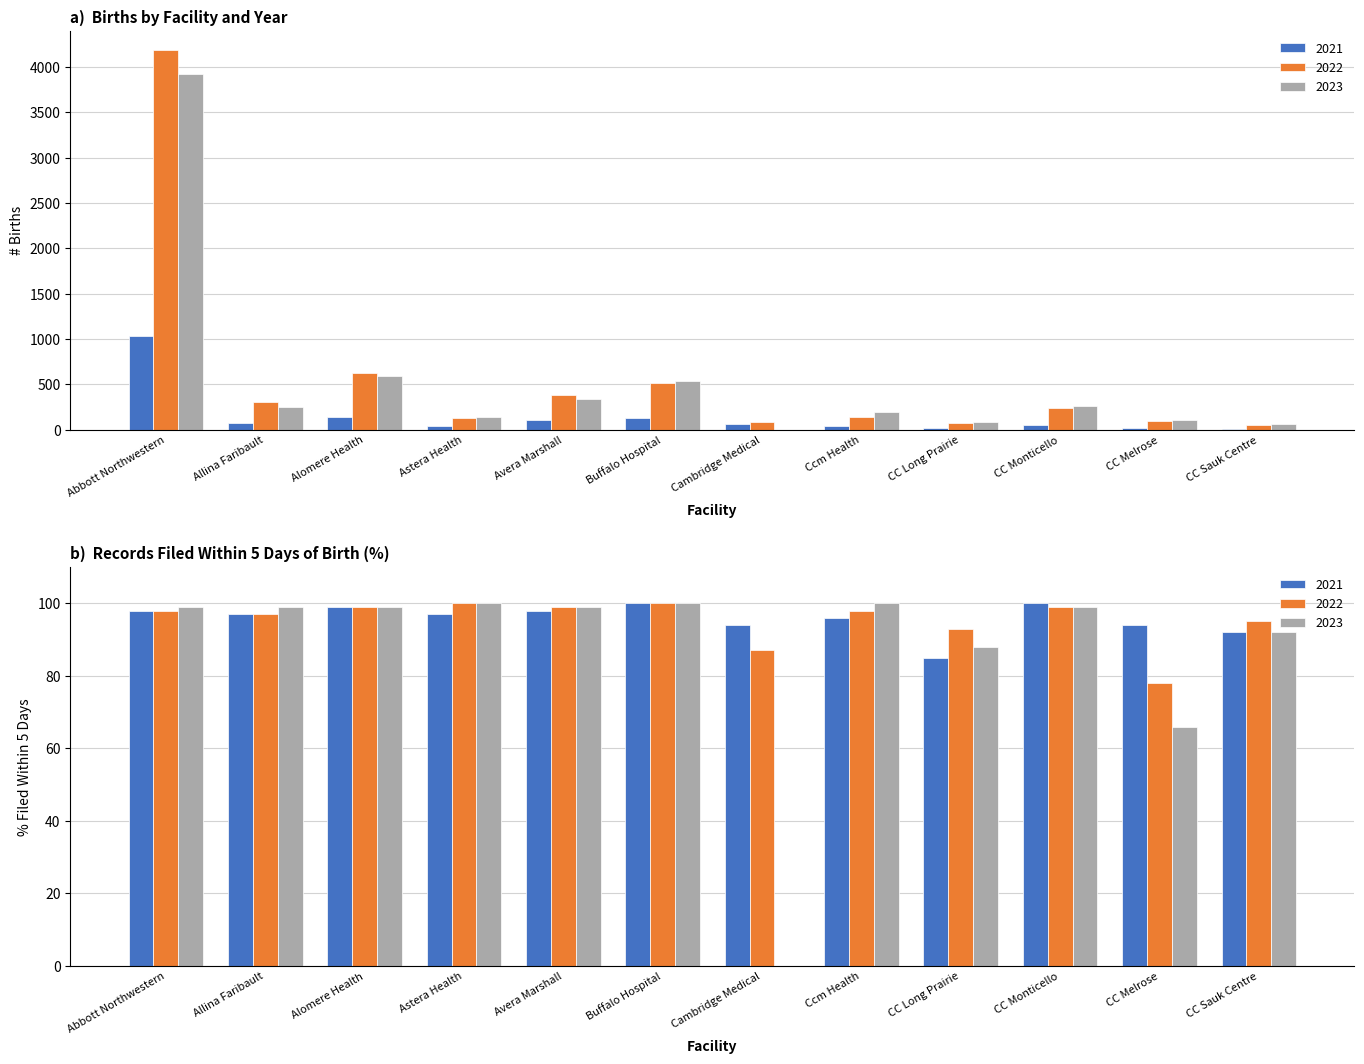

What is the difference between the 2021 values at CC Sauk Centre and Cambridge Medical?

53